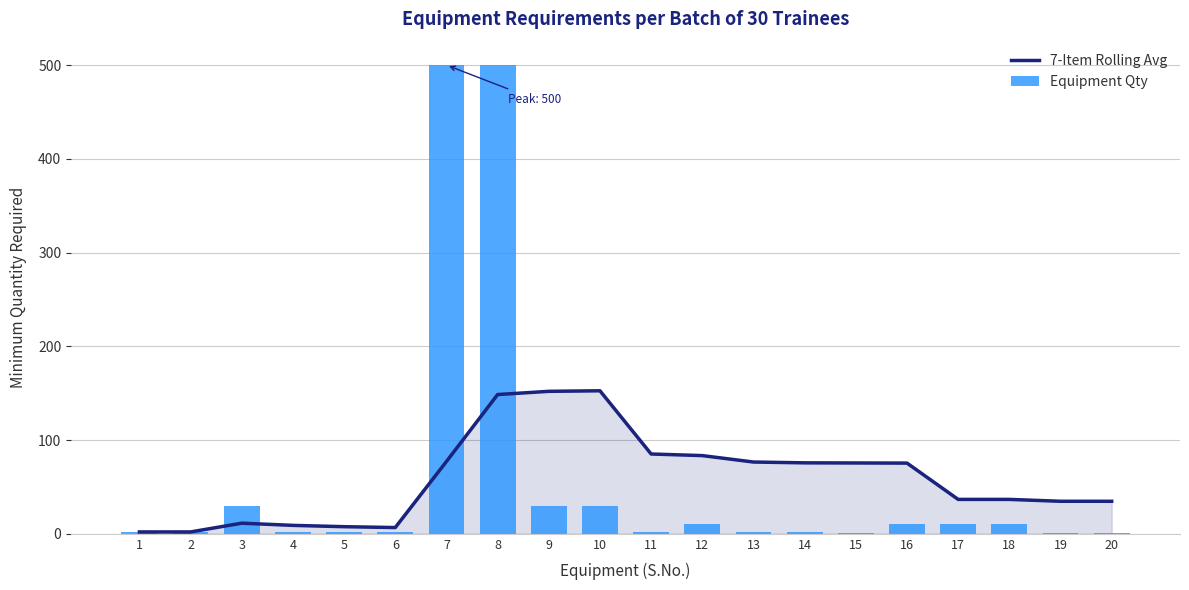

How many values in the 7-Item Rolling Avg series are below 75?

10